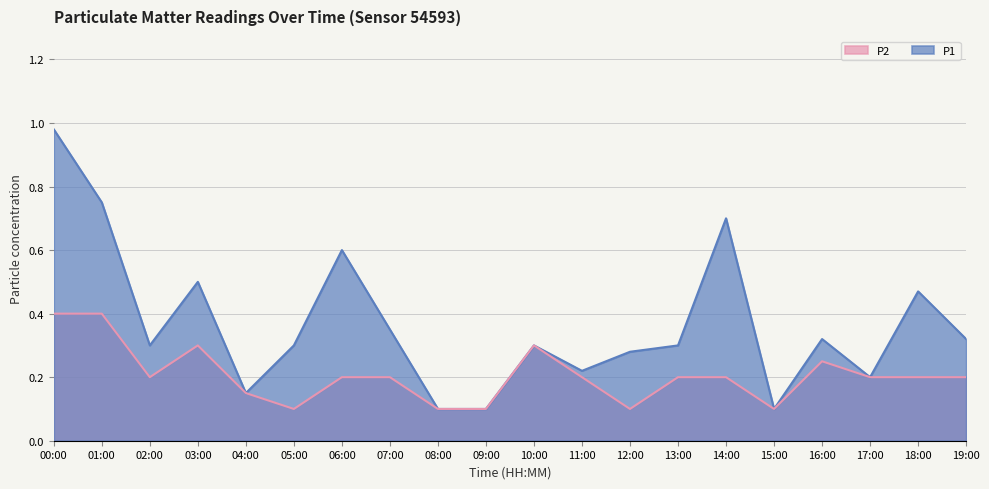

At how many categories does at least one series exceed 0?

20